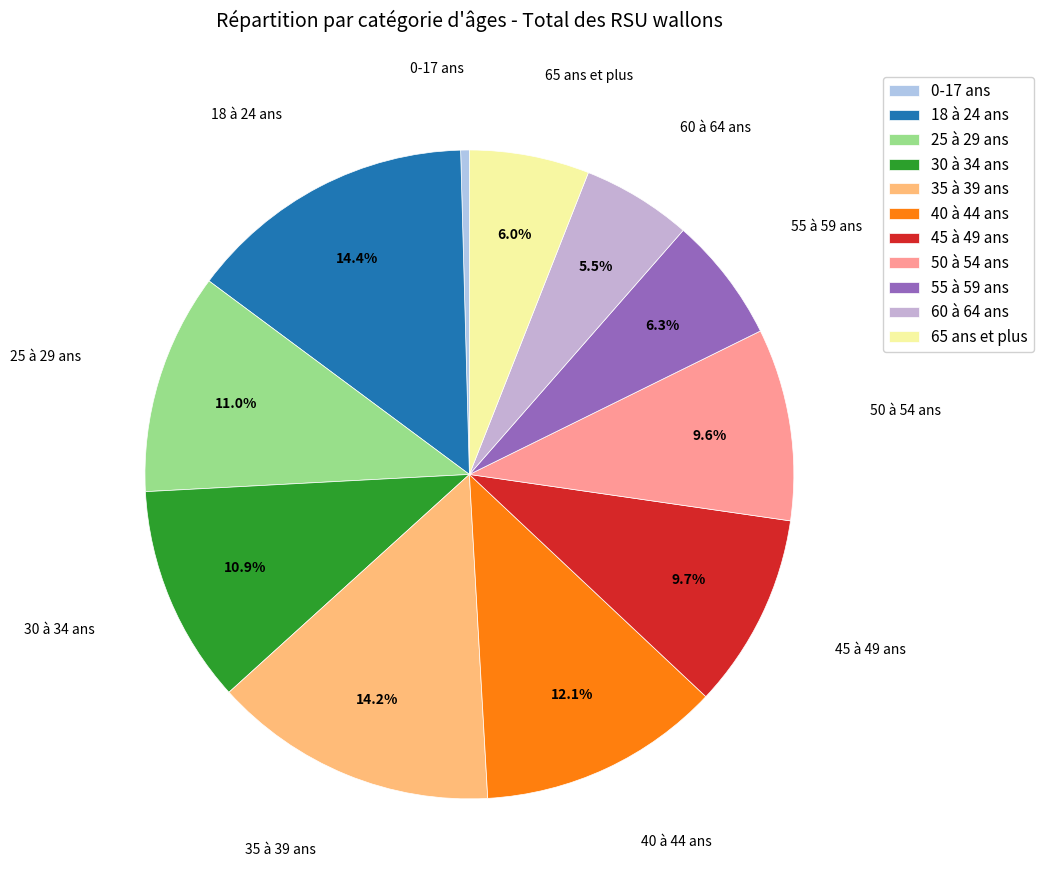

Which slice is the smallest?

0-17 ans